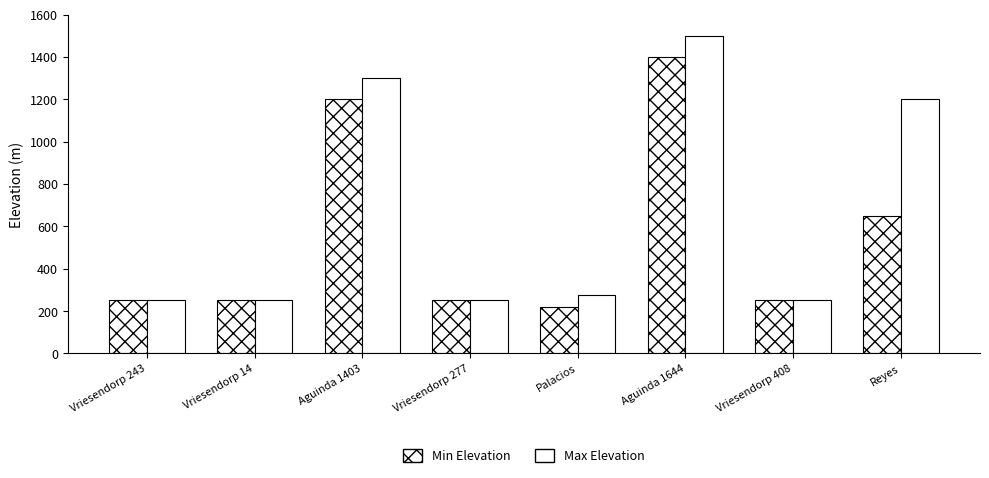

Is it true that Max Elevation equals 1500 at Aguinda 1644?

True